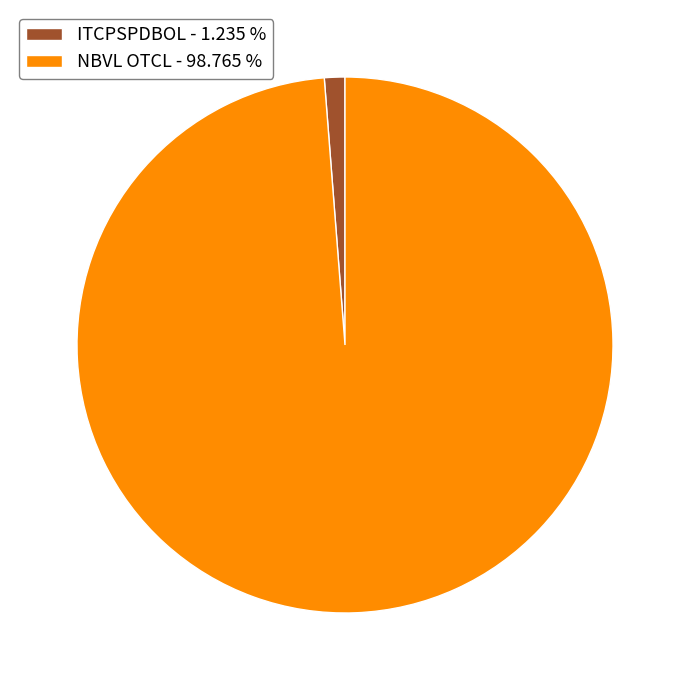

How many segments does this pie chart have?

2